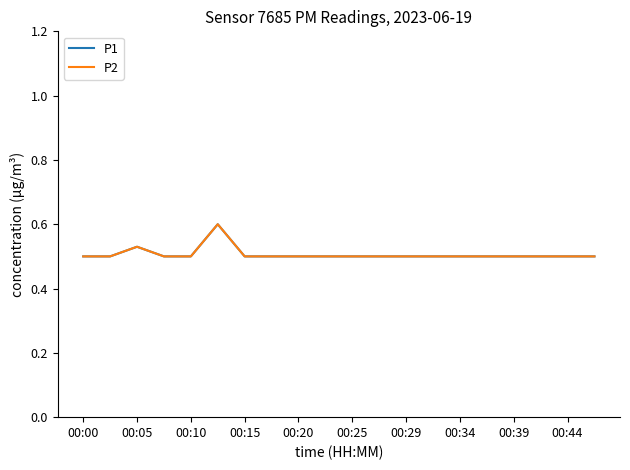

What is the label of the 5th point from the right?

15